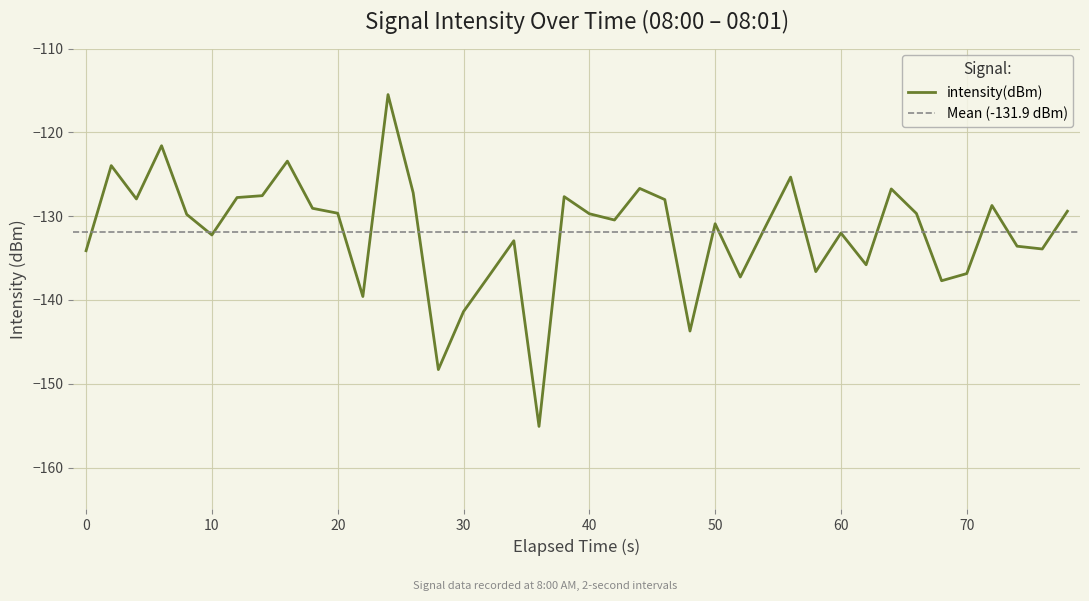

True or false: the data shows -129.7 at 20.

True